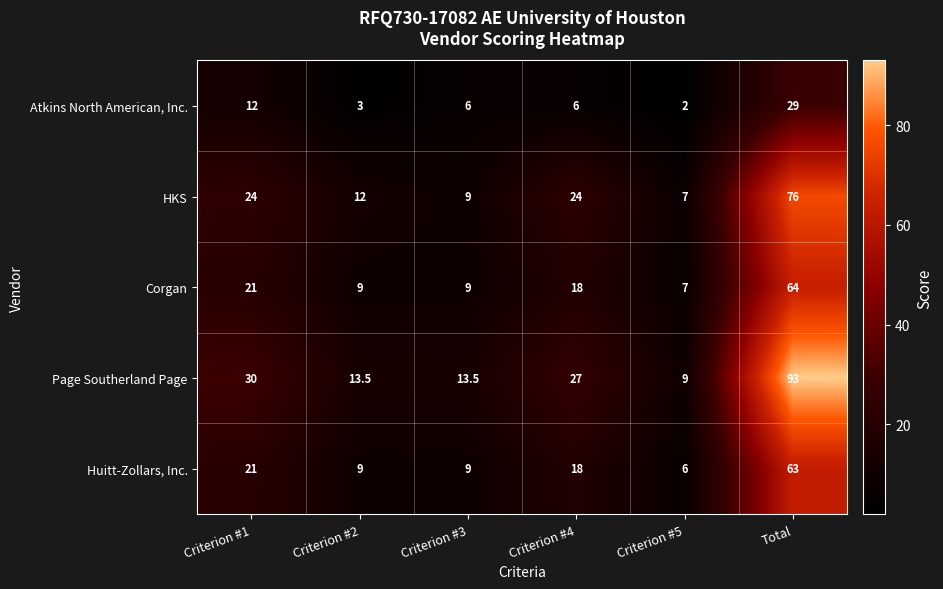

Which category has the highest value across all series?

Total